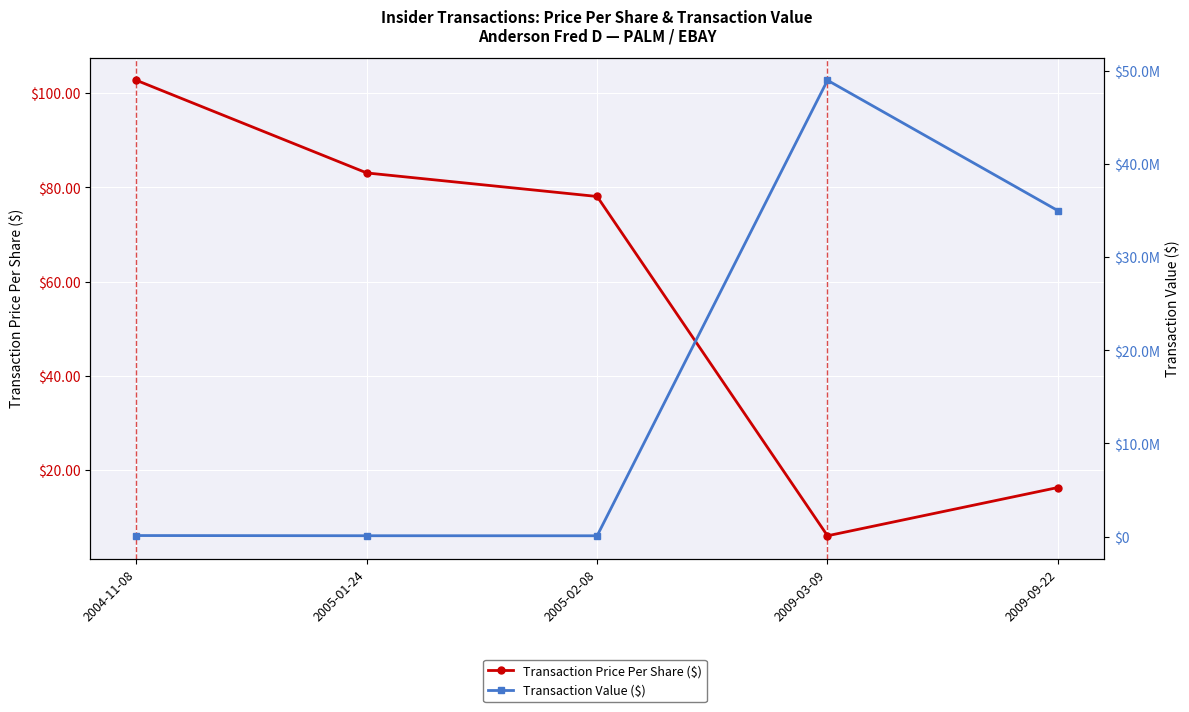

What is the difference between the second highest and minimum values in the Transaction Value ($) series?

34921928.0